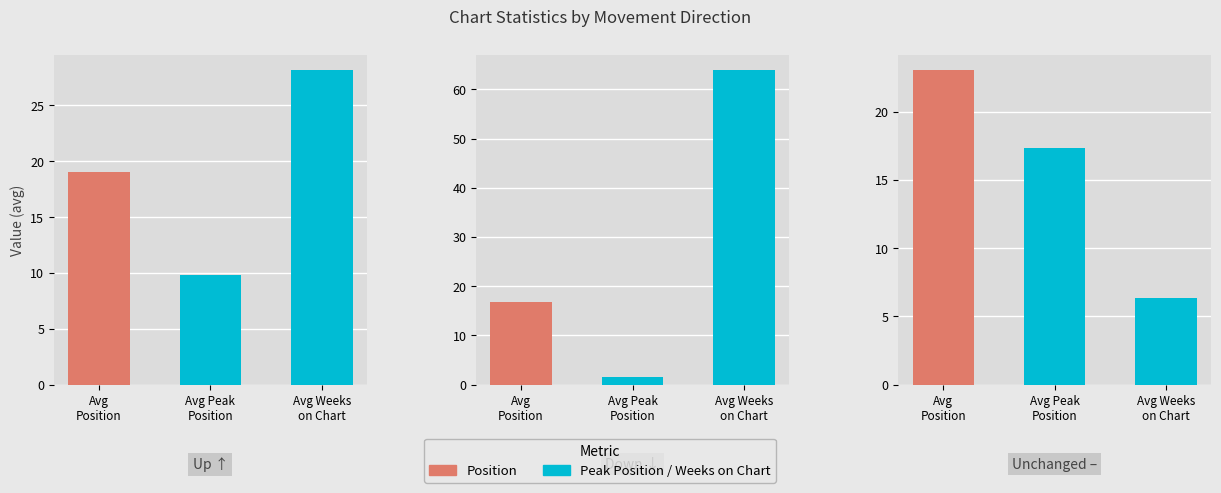

Rank the series by their maximum value, from lowest to highest.

Avg Peak Position, Avg Position, Avg Weeks on Chart